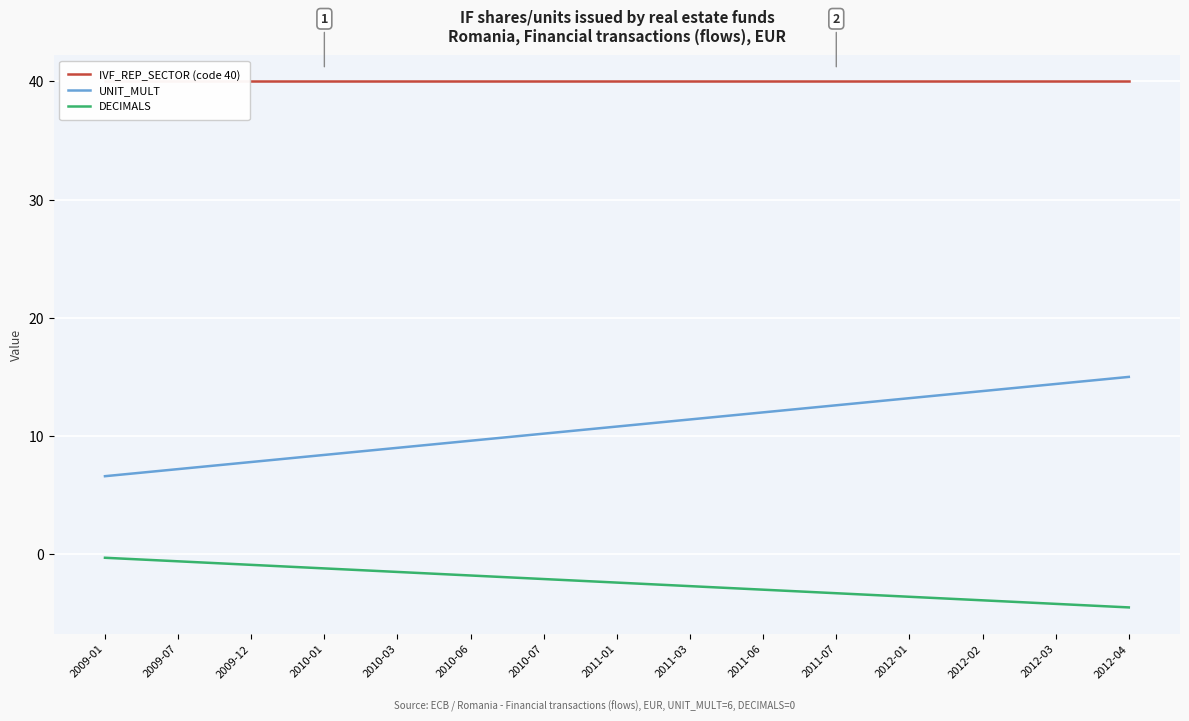

What is the total value across all series at 2010-03?

47.5